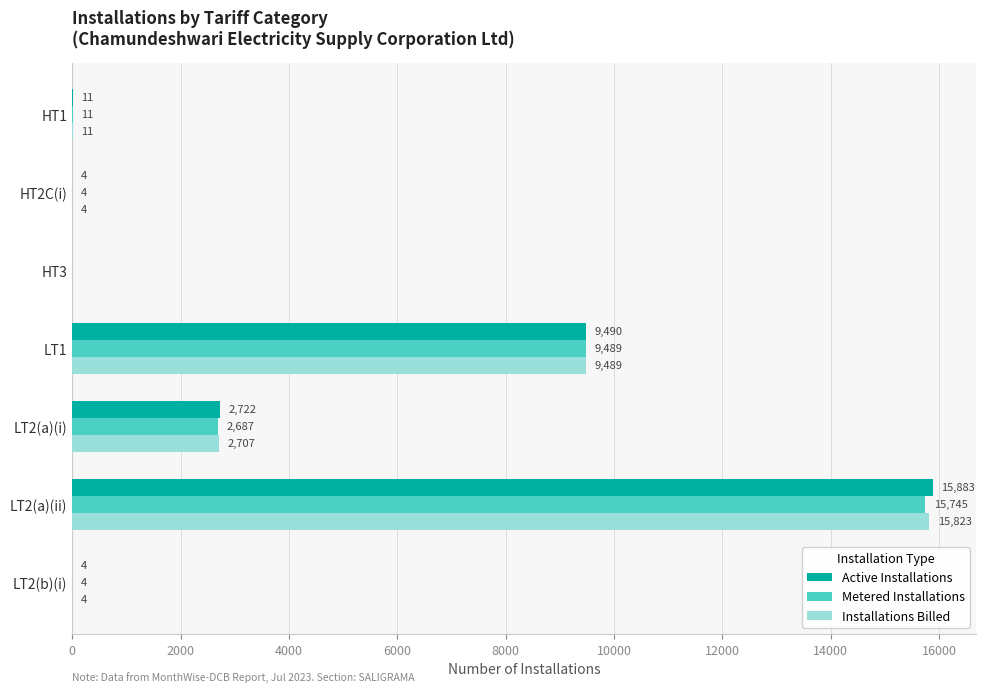

The value of Active Installations at LT2(a)(ii) is 28132. True or false?

False